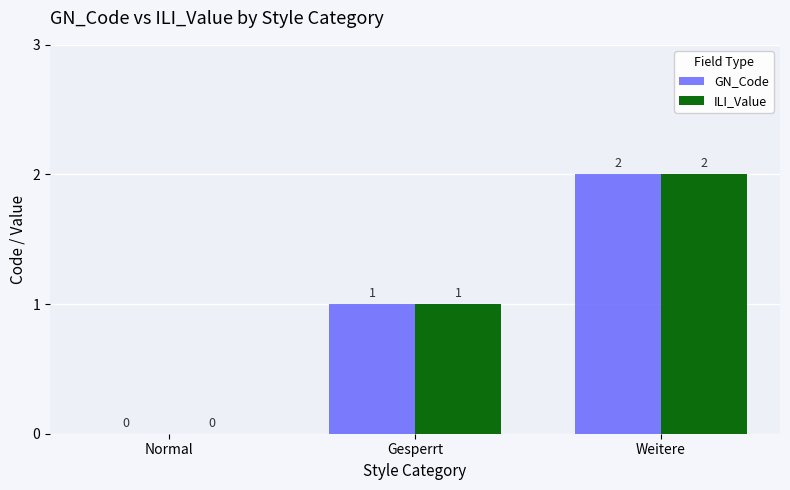

Where is GN_Code nearest to the value 1?

Gesperrt